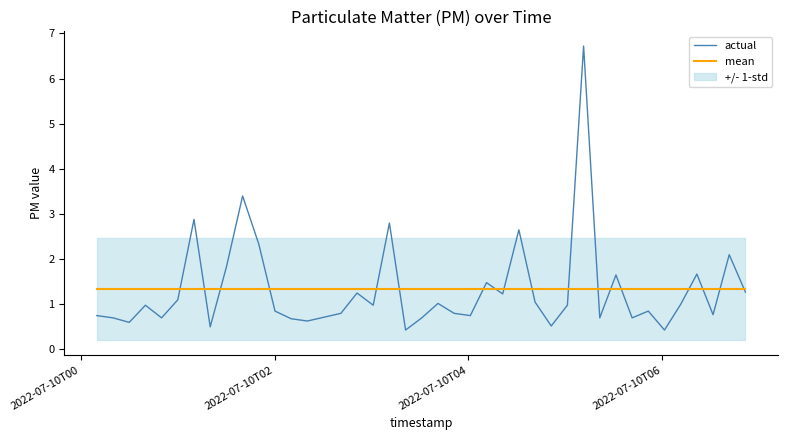

What is the highest value of the actual series?

6.7